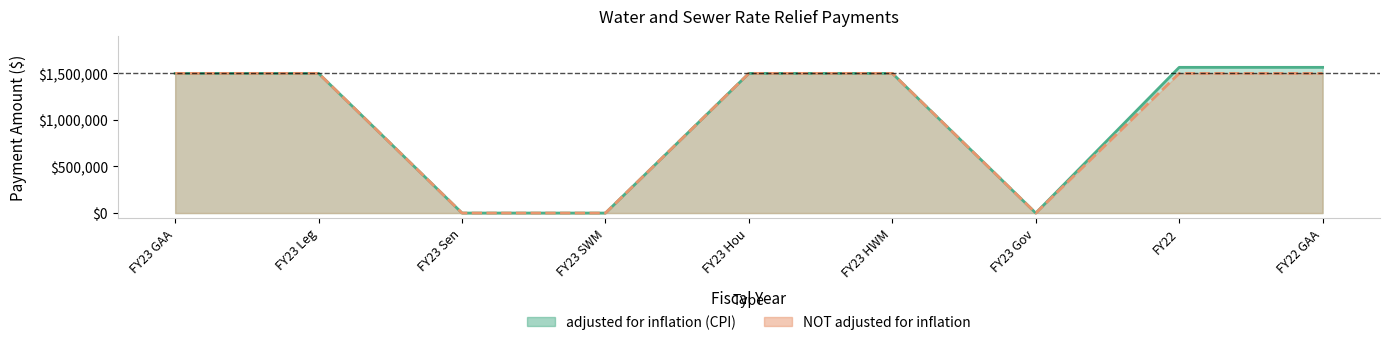

True or false: NOT adjusted for inflation has more than 2 points higher than both neighbors.

False